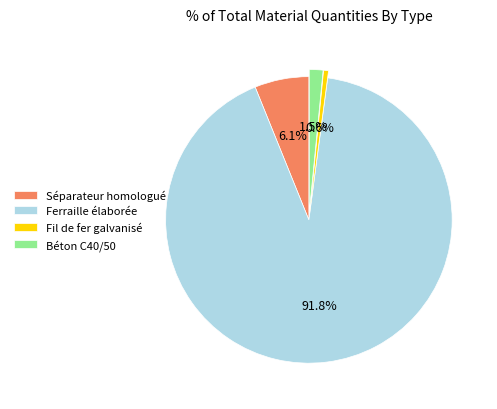

Which category has the smallest portion of the pie?

Fil de fer galvanisé